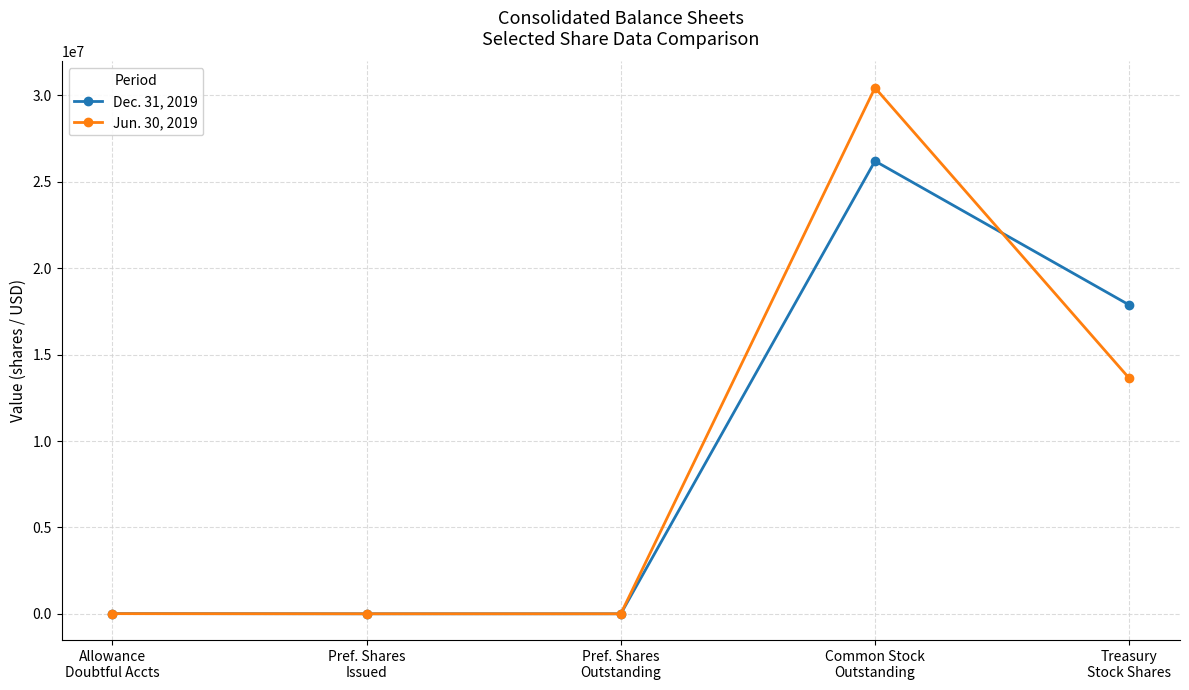

List the series in order of their overall mean, highest first.

Dec. 31, 2019, Jun. 30, 2019